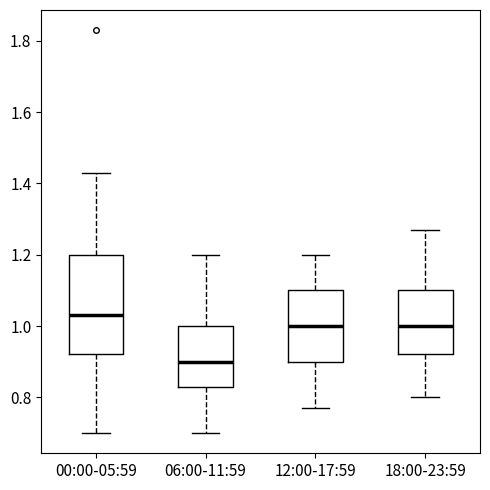

Reading left to right, transcribe this box plot: for each box, give where its median line is, the range the box spans, and where its two whiskers end, as read against the y-axis. The values are not printed on the chart, so give them approximately, as read against the axis.

00:00-05:59: median 1.04, box 0.92 to 1.20, whiskers 0.70 to 1.44
06:00-11:59: median 0.90, box 0.84 to 1.00, whiskers 0.70 to 1.20
12:00-17:59: median 1.00, box 0.90 to 1.10, whiskers 0.78 to 1.20
18:00-23:59: median 1.00, box 0.92 to 1.10, whiskers 0.80 to 1.28